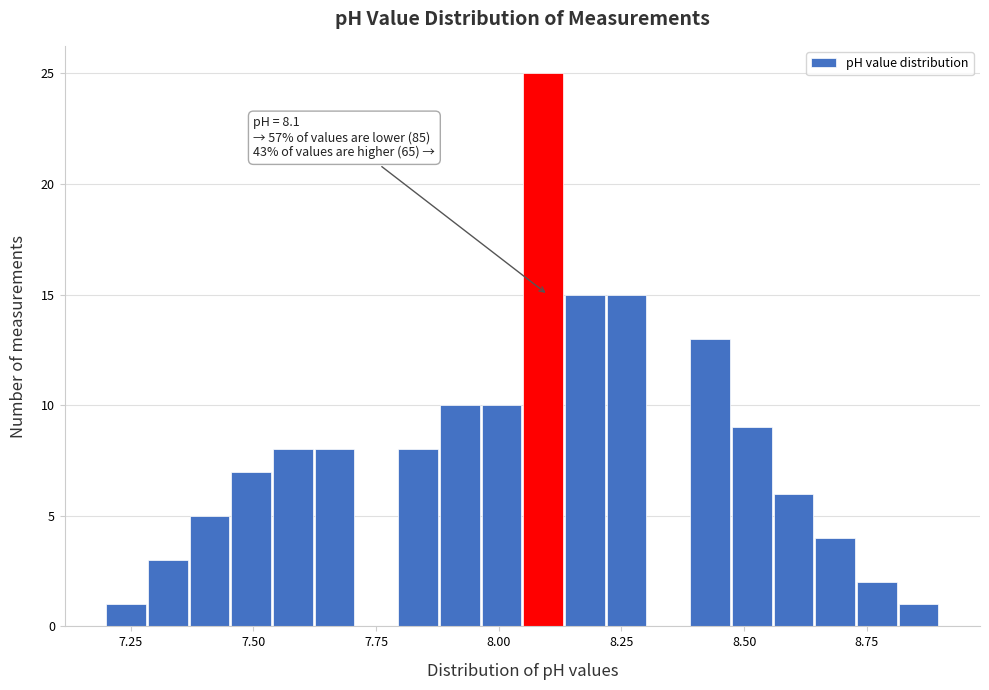

Read against the x-axis, roughly where is the centre of the tallest bar?

8.10